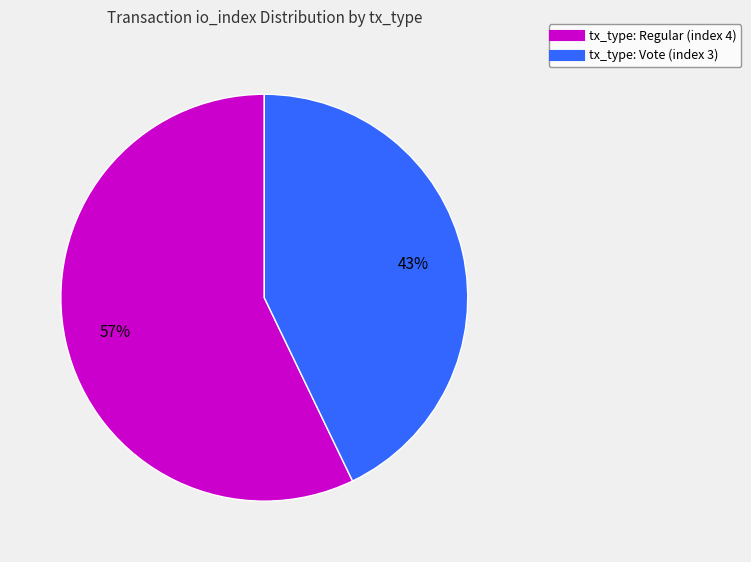

To the nearest percent, what portion does tx_type: Vote (index 3) represent?

43%